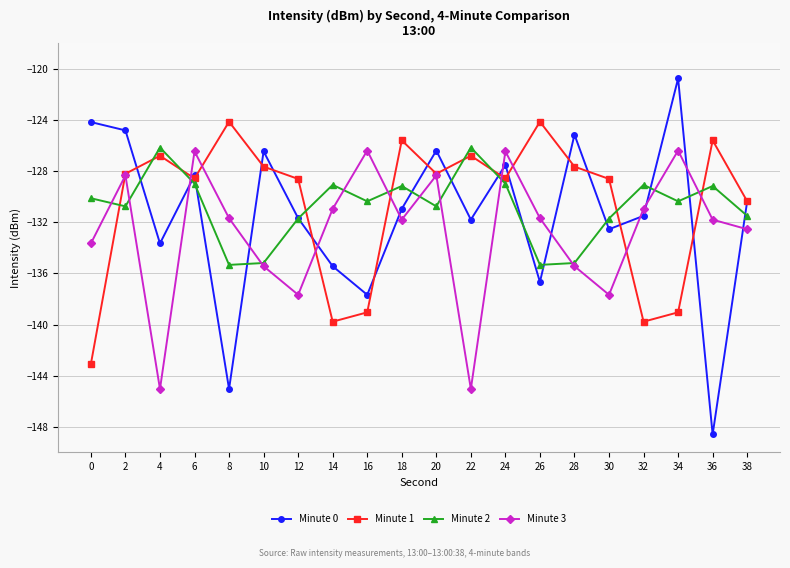

Is it true that Minute 1 equals -139.8 at 14?

True